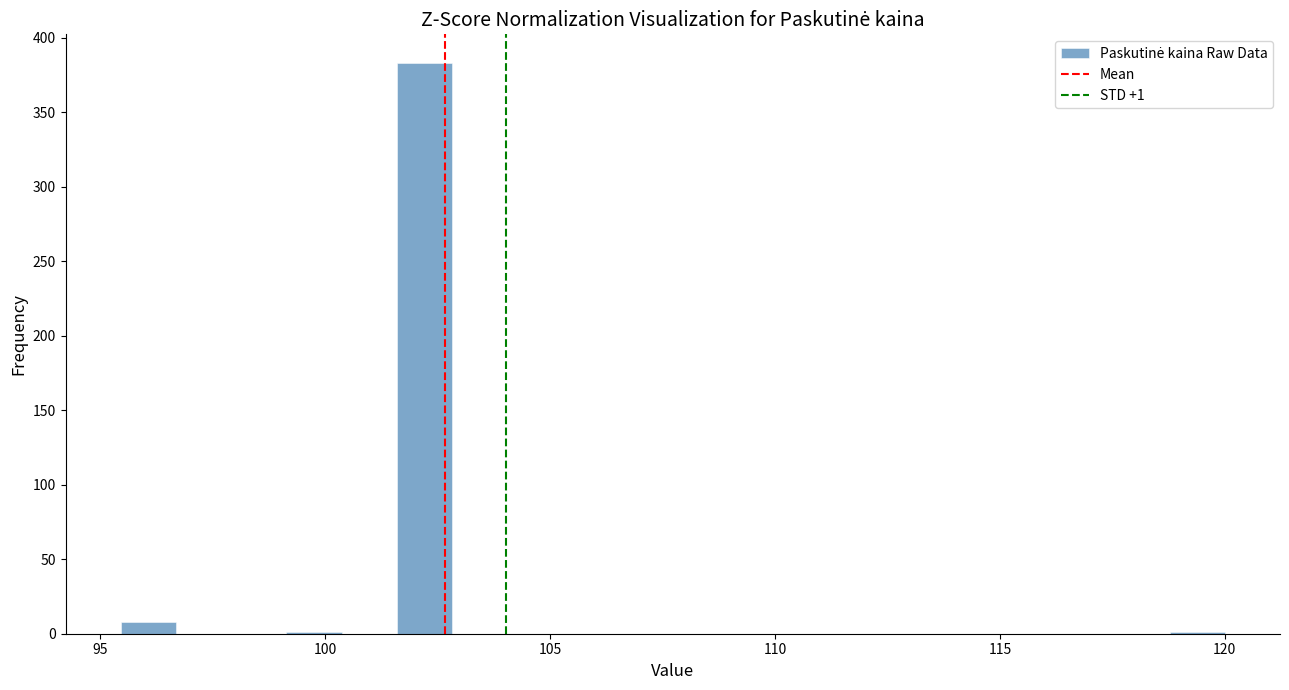

Around what value on the x-axis is the tallest bar? Give the approximate position of its centre, as read against the axis.

102.0